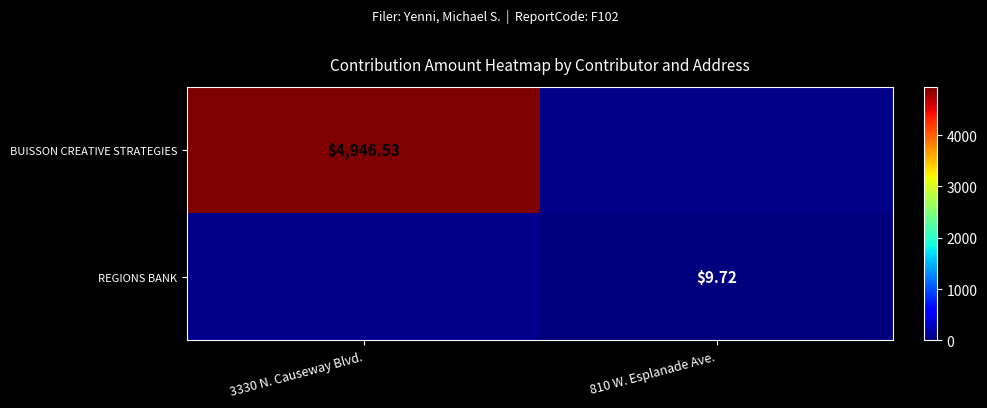

Which has a higher value, 810 W. Esplanade Ave. or 3330 N. Causeway Blvd.?

3330 N. Causeway Blvd.